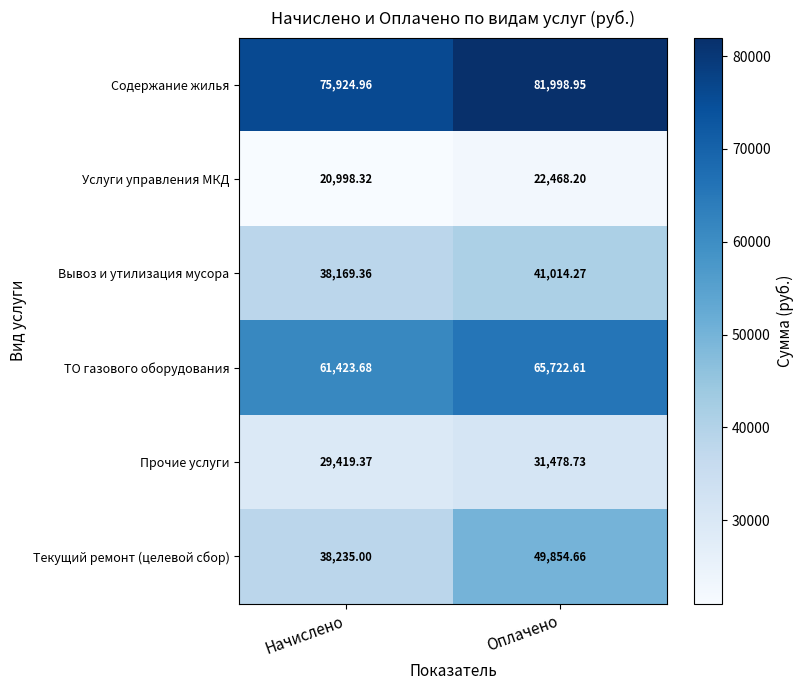

Which series changed the most between Начислено and Оплачено?

Текущий ремонт (целевой сбор)